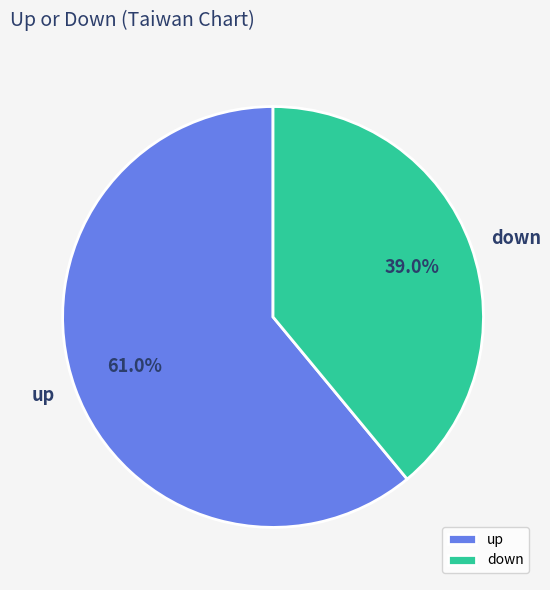

Rank the categories by value from highest to lowest.

up, down